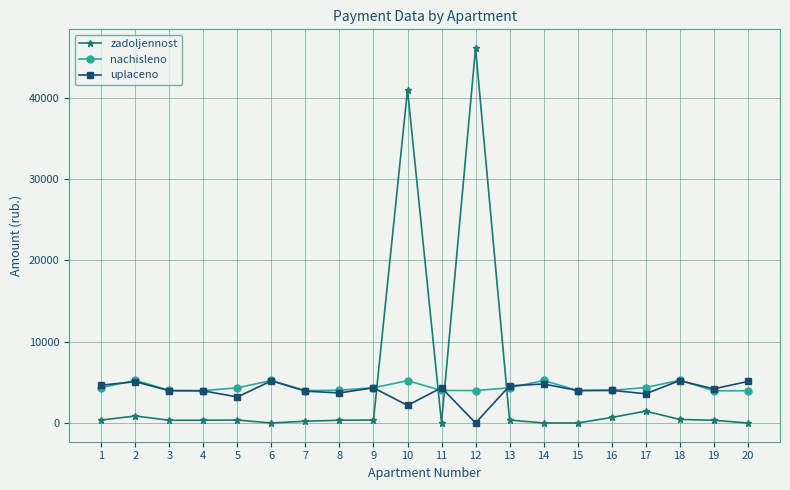

The value of uplaceno at 11 is 4334.7. True or false?

True